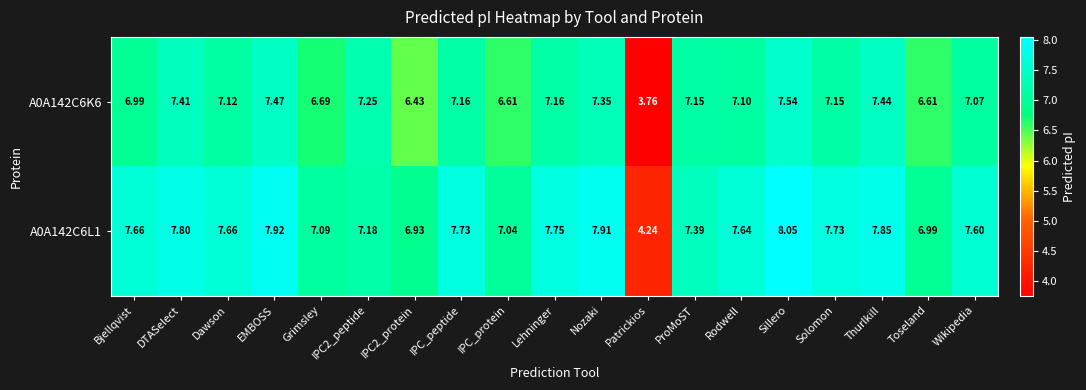

Which label corresponds to the smallest value in the chart?

Patrickios